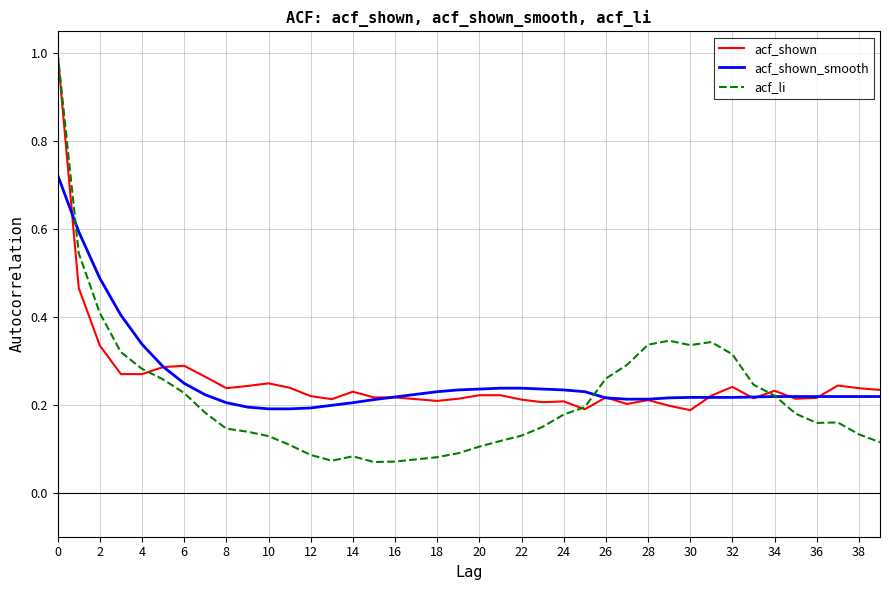

How many distinct data groups are displayed?

3